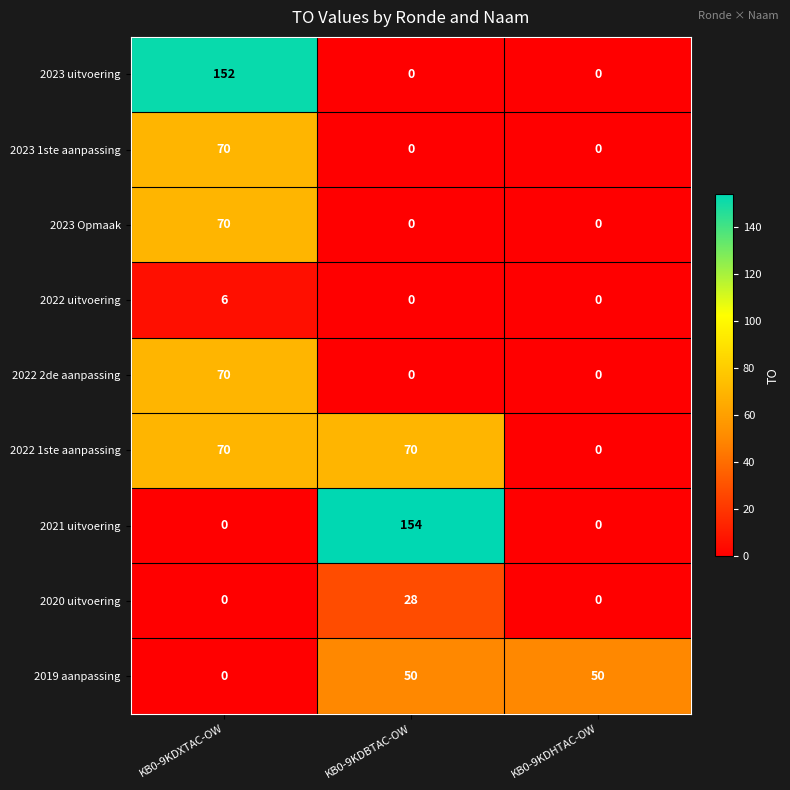

What is the maximum value for 2022 2de aanpassing?

70